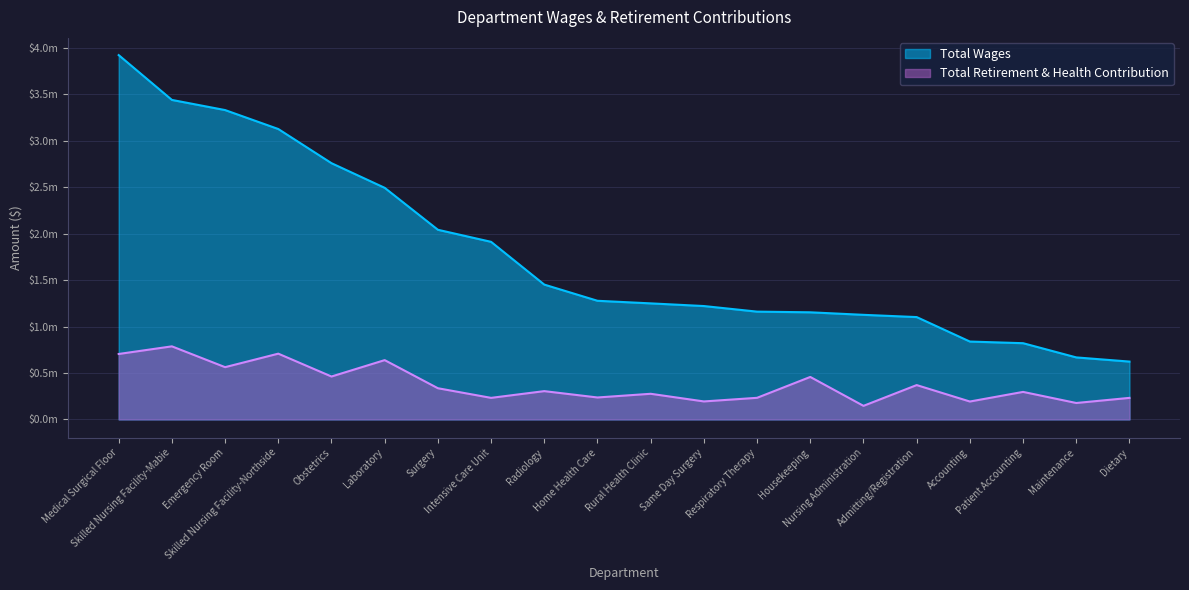

Does the chart display data point markers on the line(s)?

No